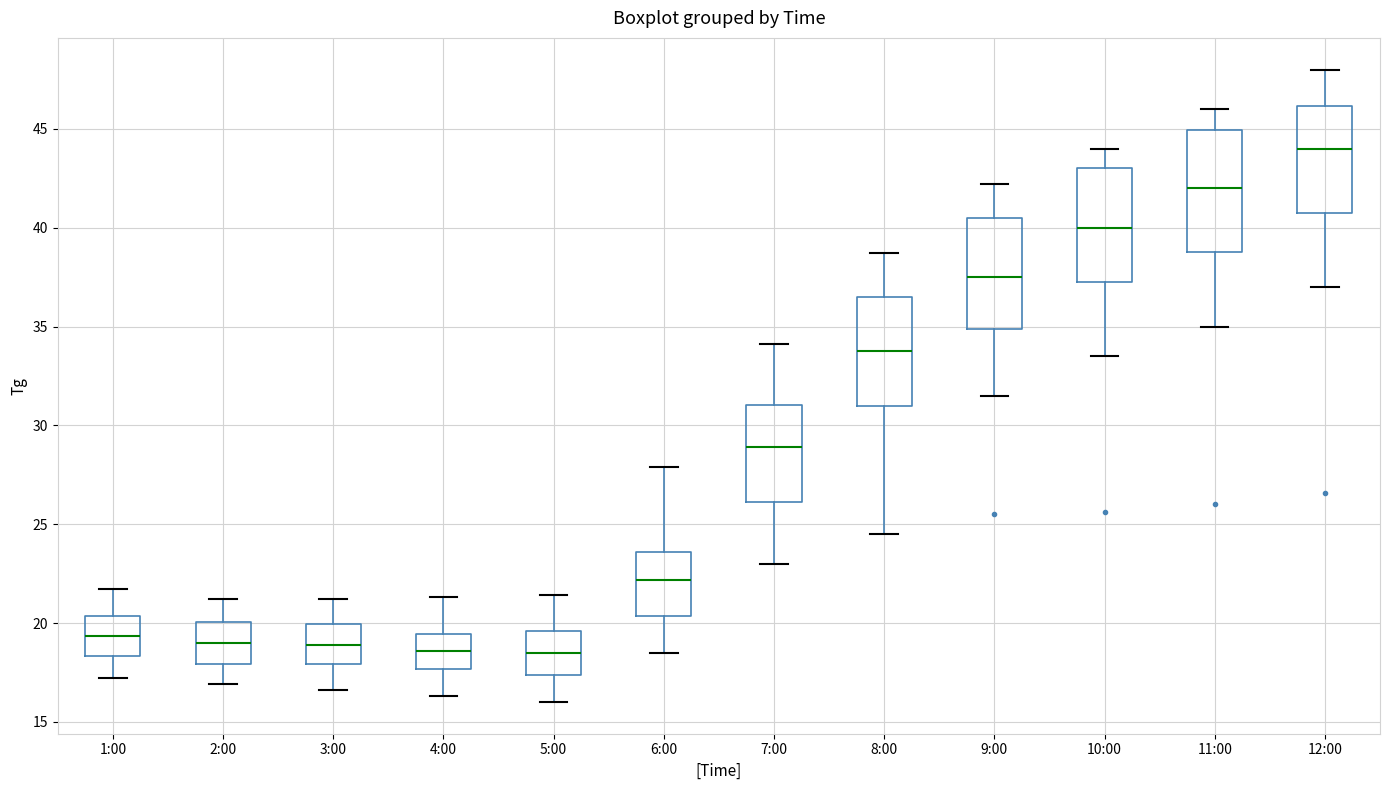

Where is the lower edge of the box for 3:00 on the y-axis? The values are not printed on the chart, so give them approximately, as read against the axis.

18.0